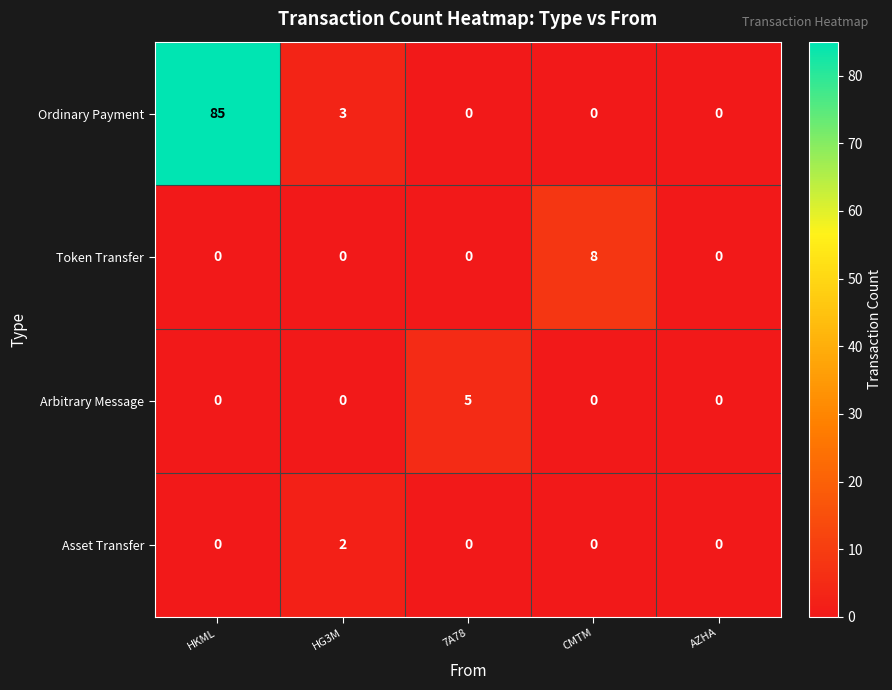

Reading right to left, what are all the values shown in this chart?

Ordinary Payment: AZHA=0	CMTM=0	7A78=0	HG3M=3	HKML=85
Token Transfer: AZHA=0	CMTM=8	7A78=0	HG3M=0	HKML=0
Arbitrary Message: AZHA=0	CMTM=0	7A78=5	HG3M=0	HKML=0
Asset Transfer: AZHA=0	CMTM=0	7A78=0	HG3M=2	HKML=0